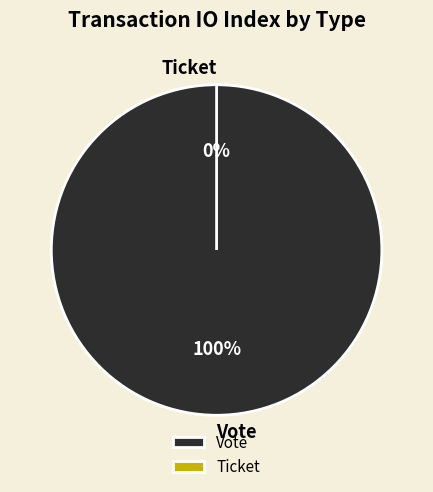

Does Vote represent more than half of the total?

Yes